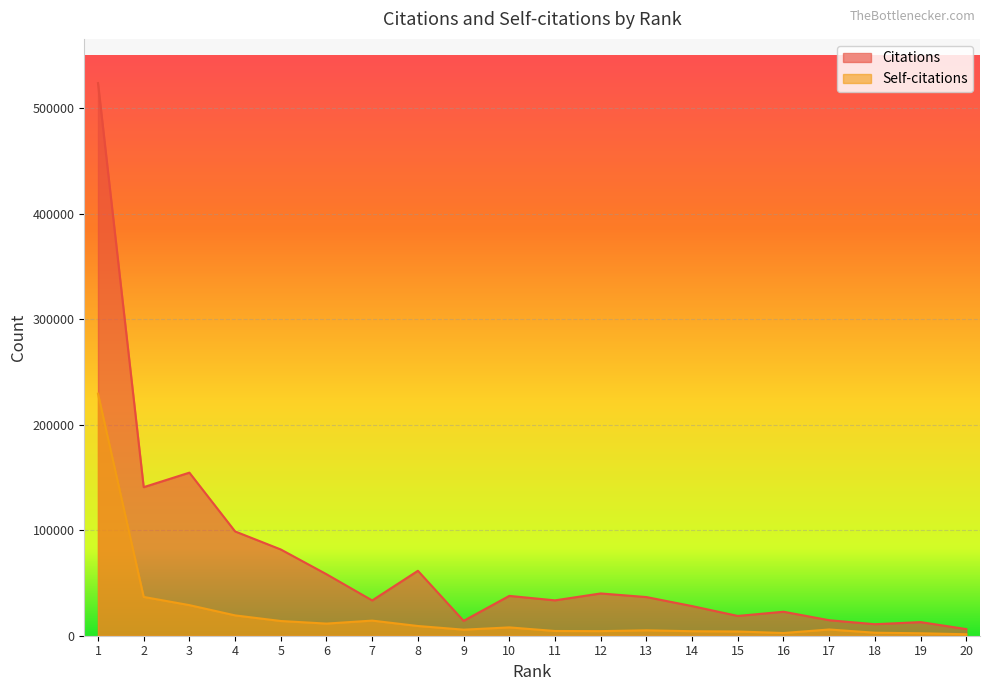

At how many categories does at least one series exceed 273993?

1